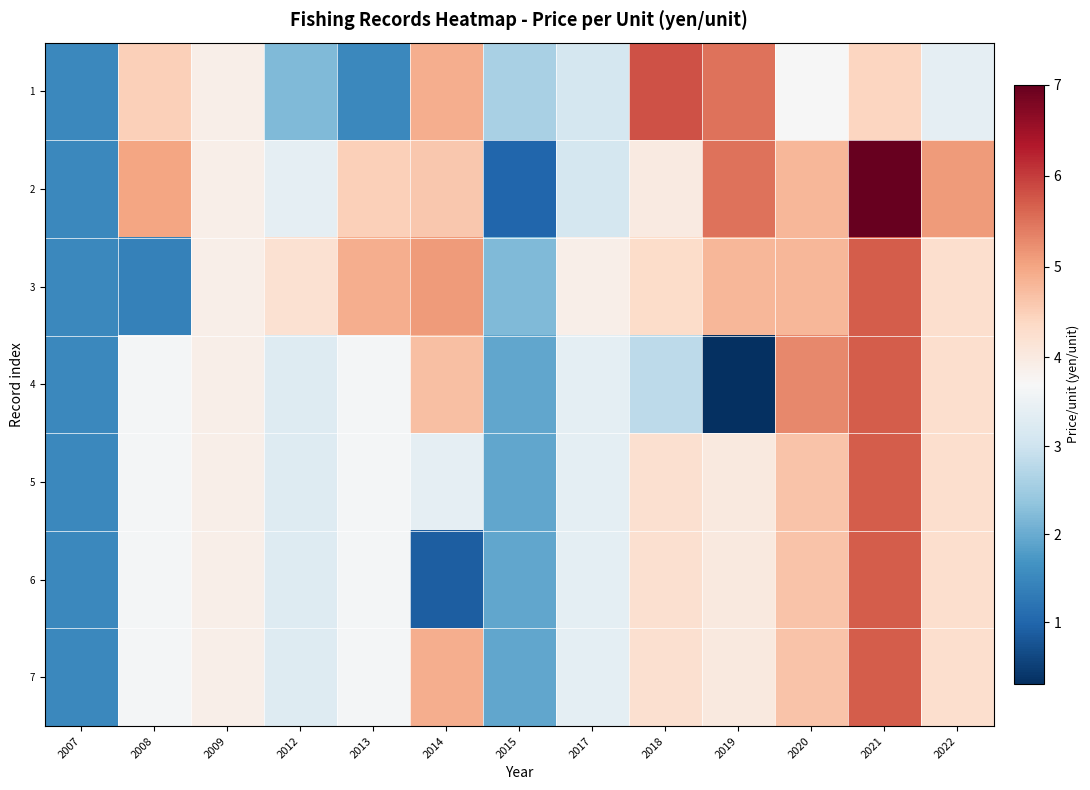

Reading left to right, transcribe all the data shown in this chart.

1: 2007=1.5	2008=4.5	2009=3.9	2012=2.2	2013=1.5	2014=4.9	2015=2.6	2017=3.1	2018=5.8	2019=5.5	2020=3.7	2021=4.4	2022=3.4
2: 2007=1.5	2008=5.0	2009=3.9	2012=3.4	2013=4.5	2014=4.6	2015=1.0	2017=3.1	2018=4.0	2019=5.5	2020=4.8	2021=7.0	2022=5.1
3: 2007=1.5	2008=1.4	2009=3.9	2012=4.2	2013=4.9	2014=5.1	2015=2.2	2017=3.9	2018=4.3	2019=4.8	2020=4.8	2021=5.7	2022=4.2
4: 2007=1.5	2008=3.6	2009=3.9	2012=3.3	2013=3.6	2014=4.7	2015=1.9	2017=3.4	2018=2.8	2019=0.3	2020=5.3	2021=5.7	2022=4.2
5: 2007=1.5	2008=3.6	2009=3.9	2012=3.3	2013=3.6	2014=3.4	2015=1.9	2017=3.4	2018=4.2	2019=4.0	2020=4.7	2021=5.7	2022=4.2
6: 2007=1.5	2008=3.6	2009=3.9	2012=3.3	2013=3.6	2014=0.9	2015=1.9	2017=3.4	2018=4.2	2019=4.0	2020=4.7	2021=5.7	2022=4.2
7: 2007=1.5	2008=3.6	2009=3.9	2012=3.3	2013=3.6	2014=4.9	2015=1.9	2017=3.4	2018=4.2	2019=4.0	2020=4.7	2021=5.7	2022=4.2